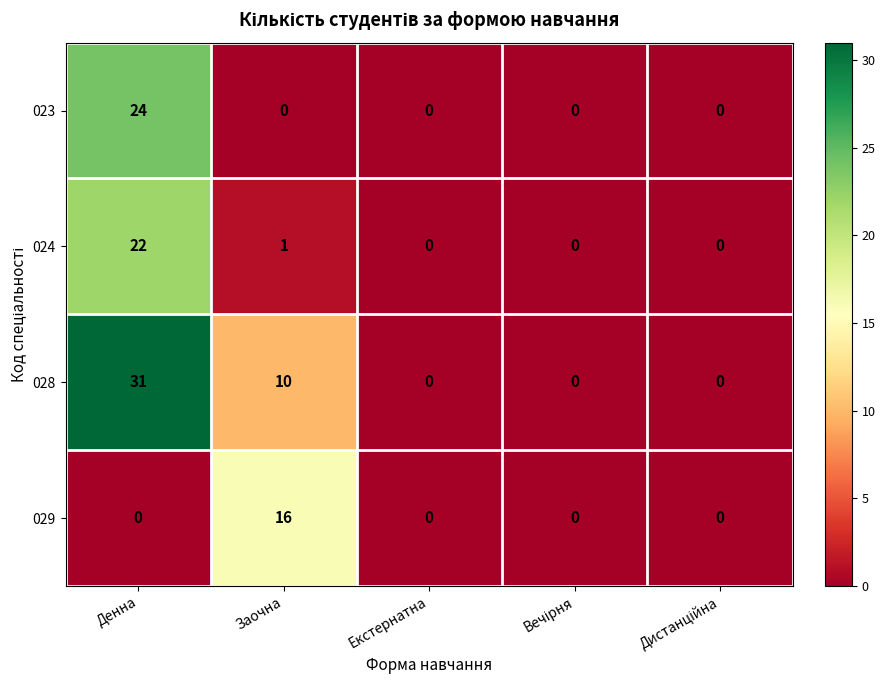

Where is 028 nearest to the value 15?

Заочна